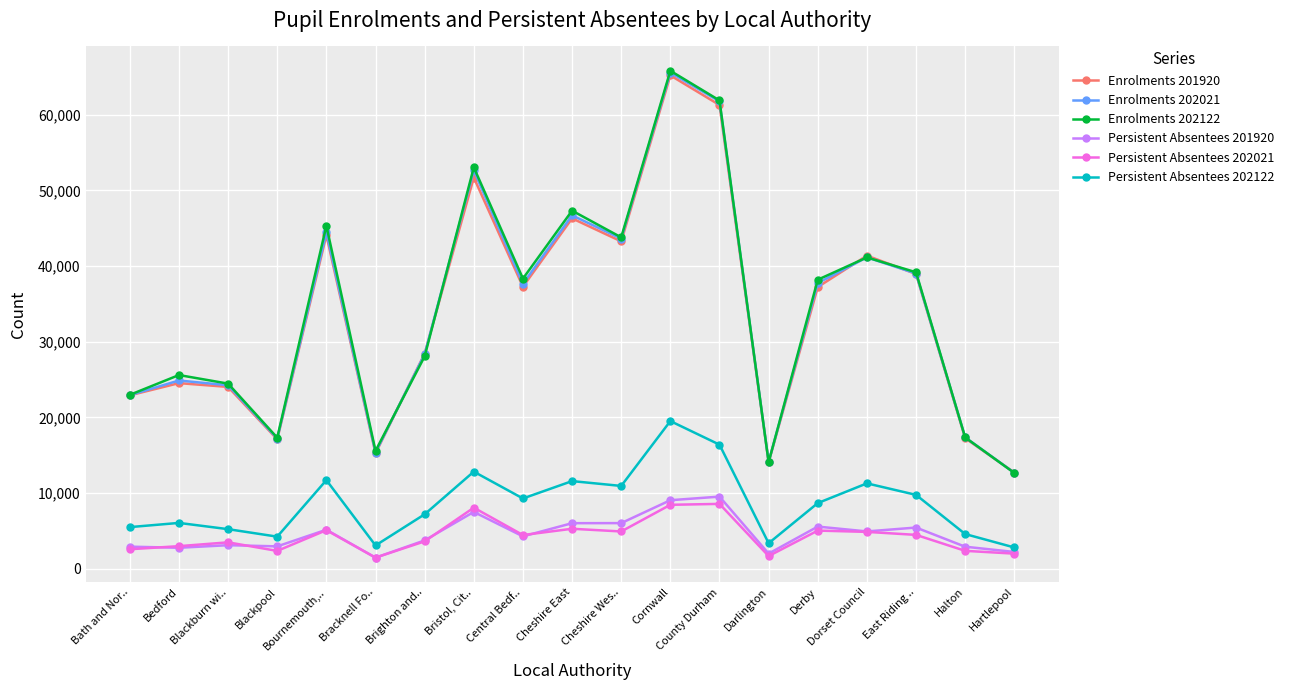

Which series changed the most between Bedford and Brighton and..?

Enrolments 201920